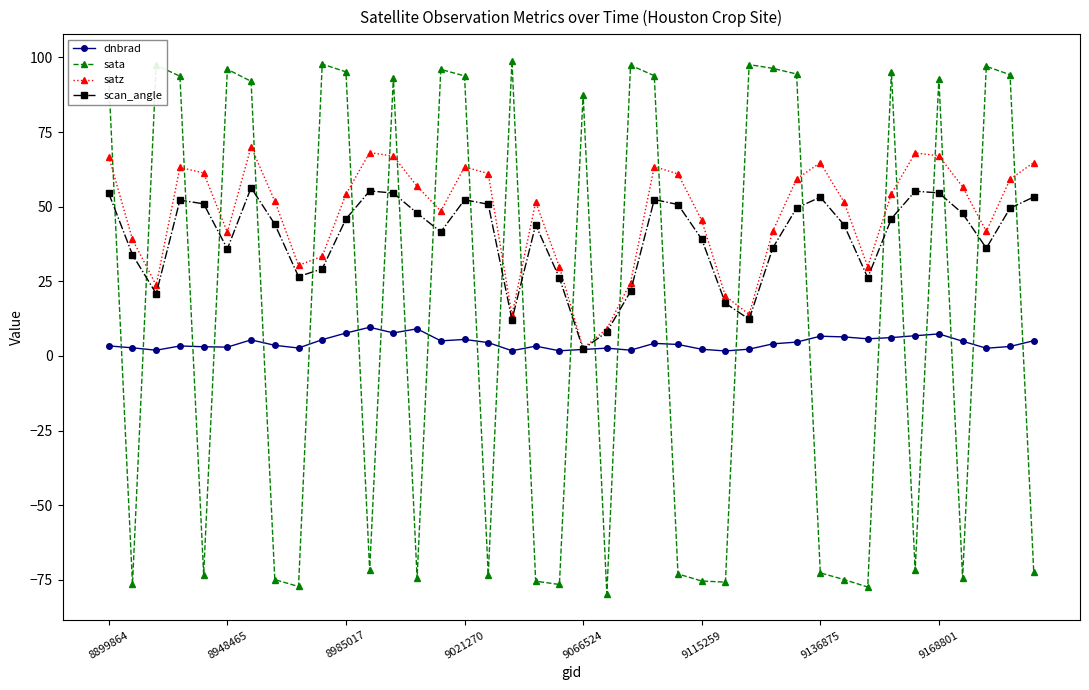

Which series has the widest spread of values?

sata